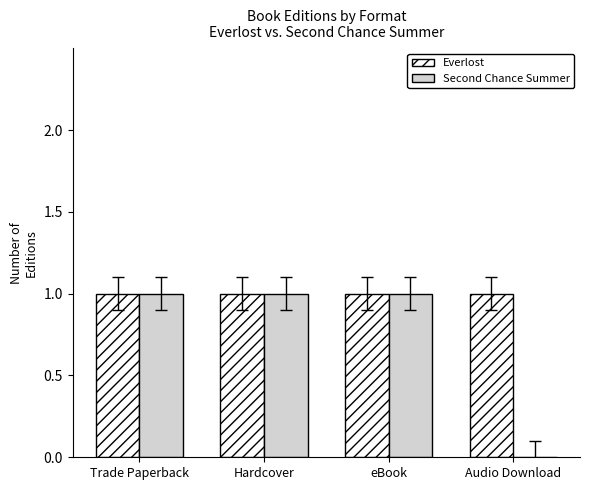

How many data points does each series have?

4